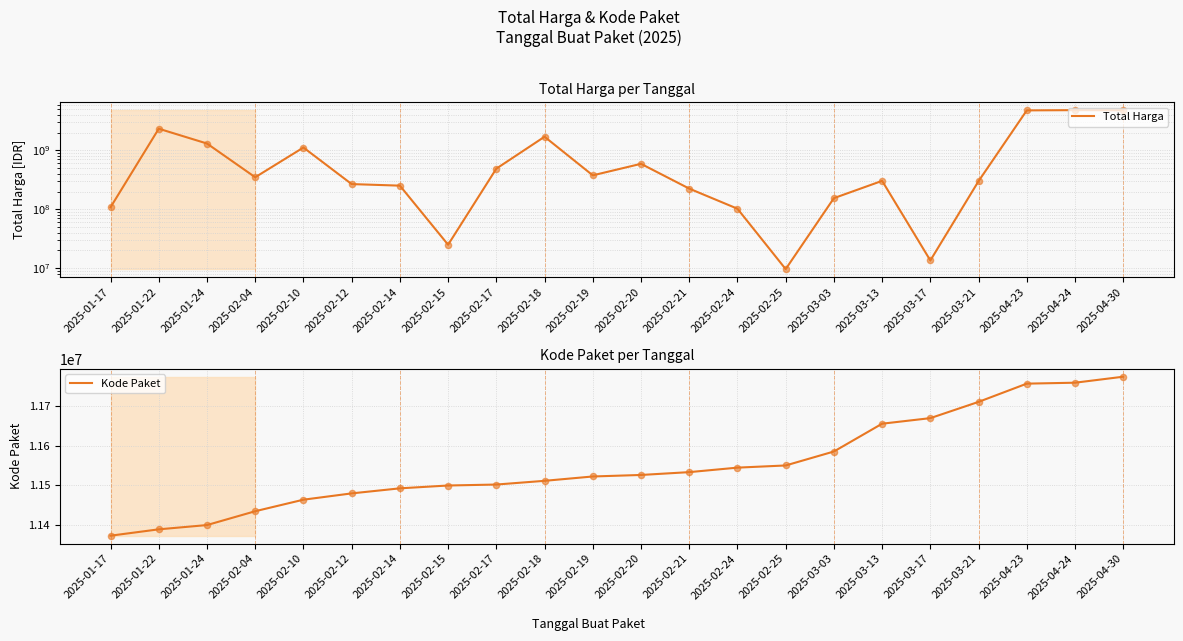

What is the total value across all series at 2025-02-18?

1715511673